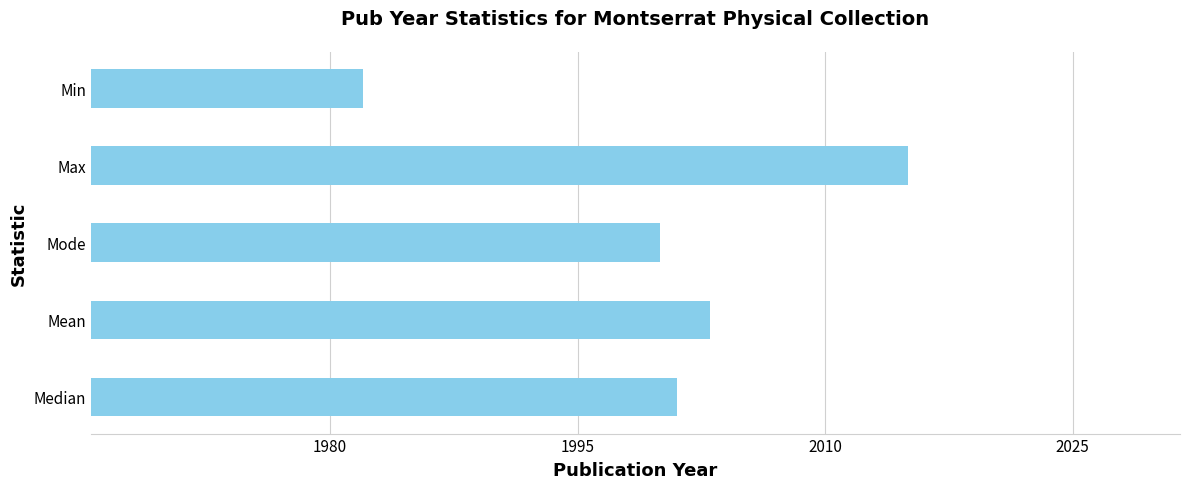

Read the value at Max.

2015